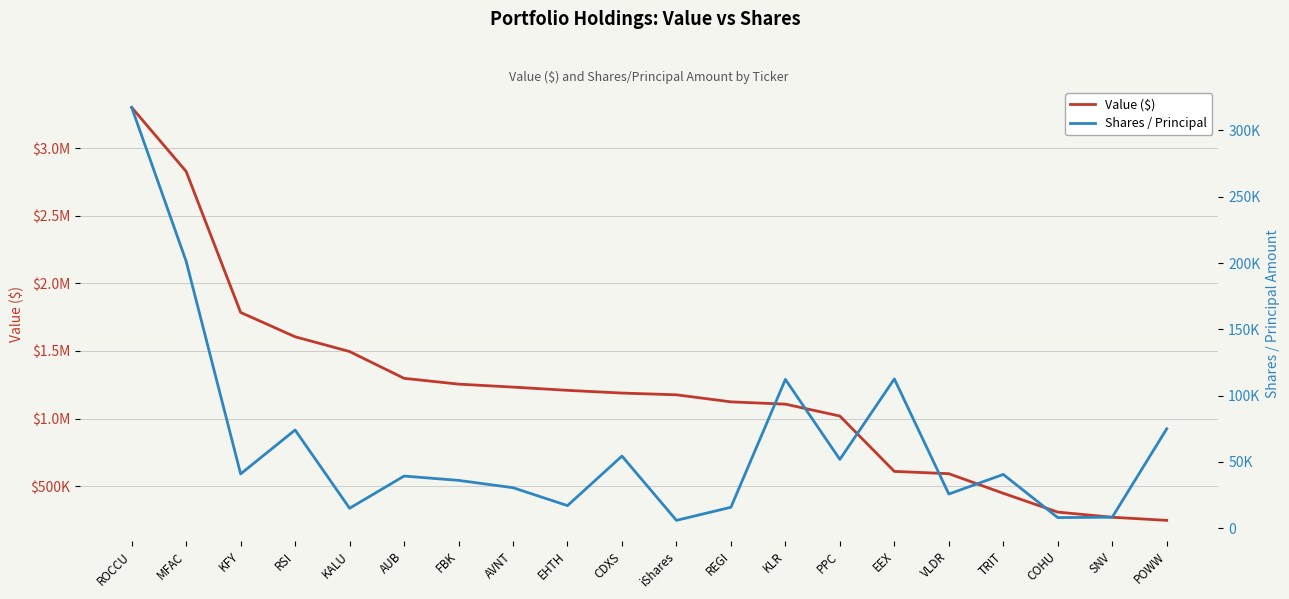

Where does the Shares / Principal series first go above 40631?

ROCCU